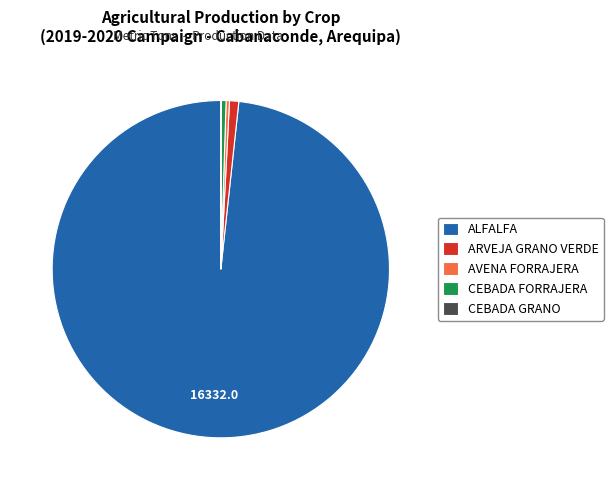

True or false: AVENA FORRAJERA accounts for 0% of the total.

True